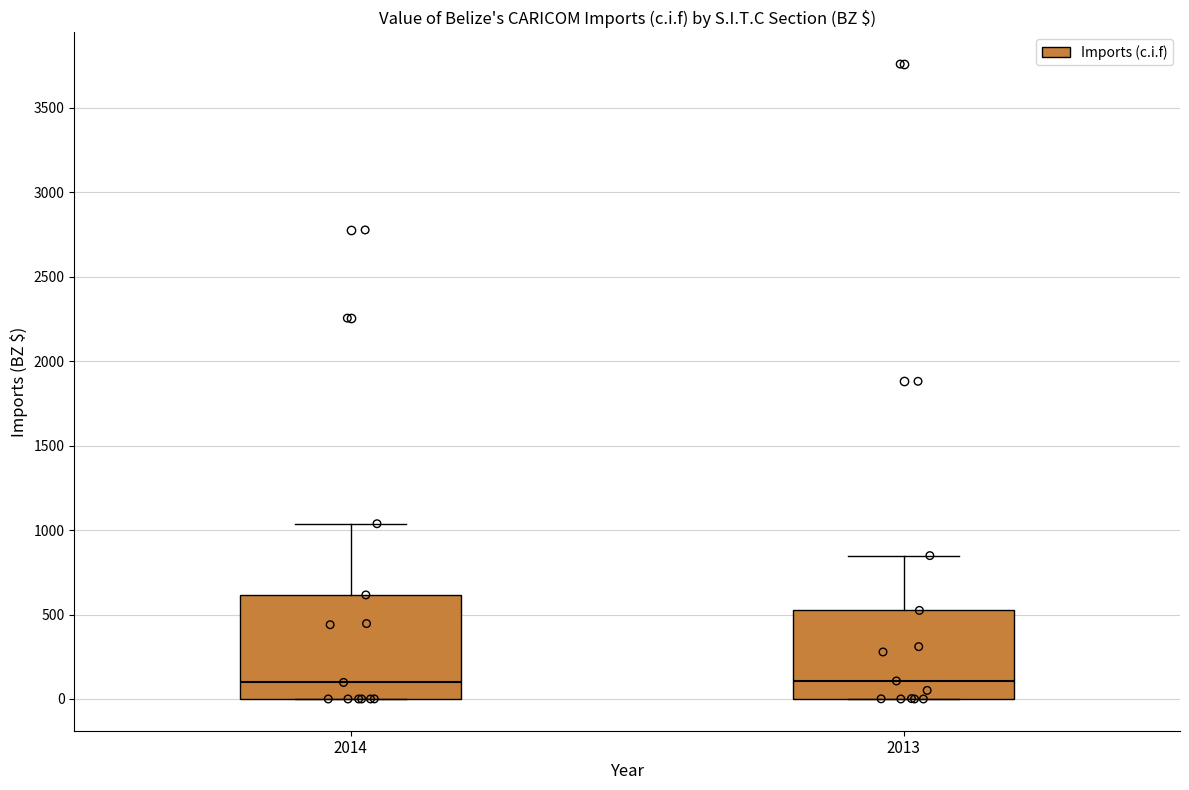

Reading left to right, transcribe this box plot: for each box, give where its median line is, the range the box spans, and where its two whiskers end, as read against the y-axis. The values are not printed on the chart, so give them approximately, as read against the axis.

2014: median 100, box 0 to 600, whiskers 0 to 1050
2013: median 100, box 0 to 500, whiskers 0 to 850